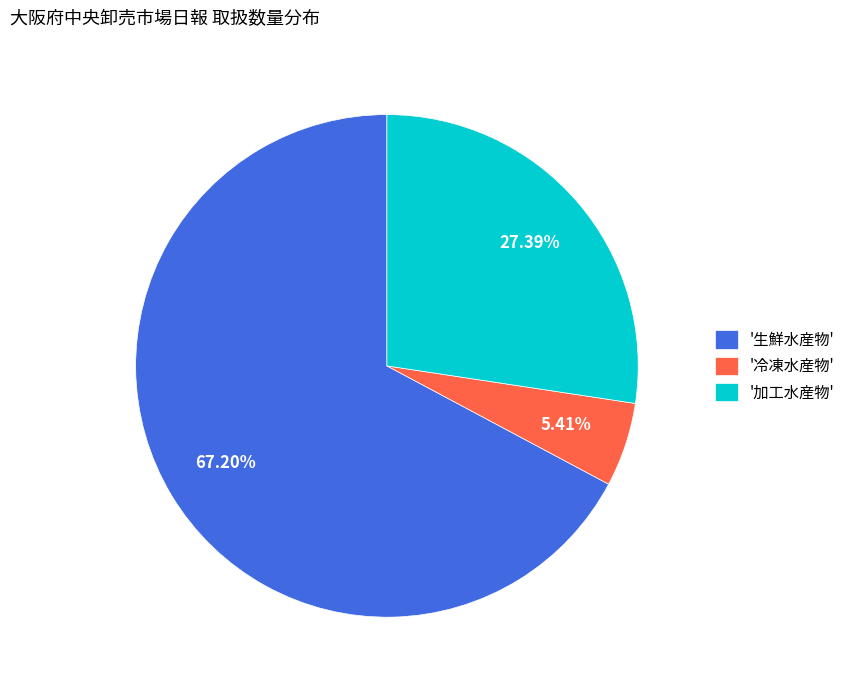

To the nearest percent, what is the average slice percentage?

33%